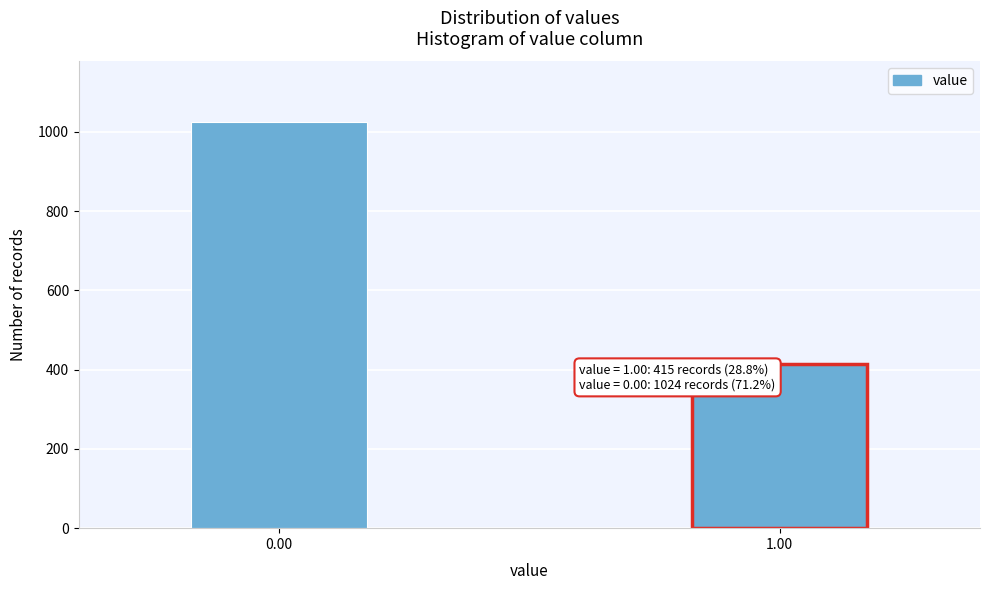

Reading left to right, what are all the values shown in this chart?

1024	415